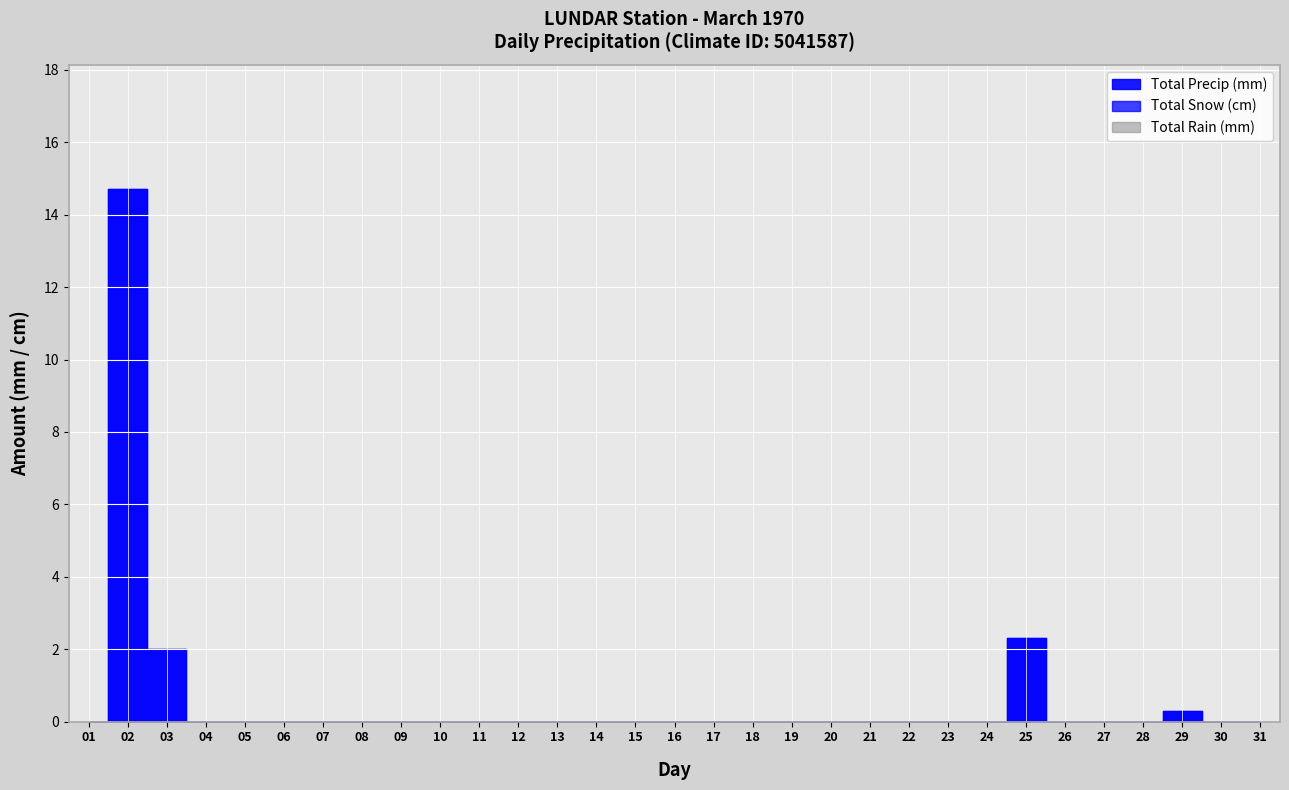

Rank the series at 07 from highest to lowest value.

Total Snow (cm), Total Precip (mm), Total Rain (mm)